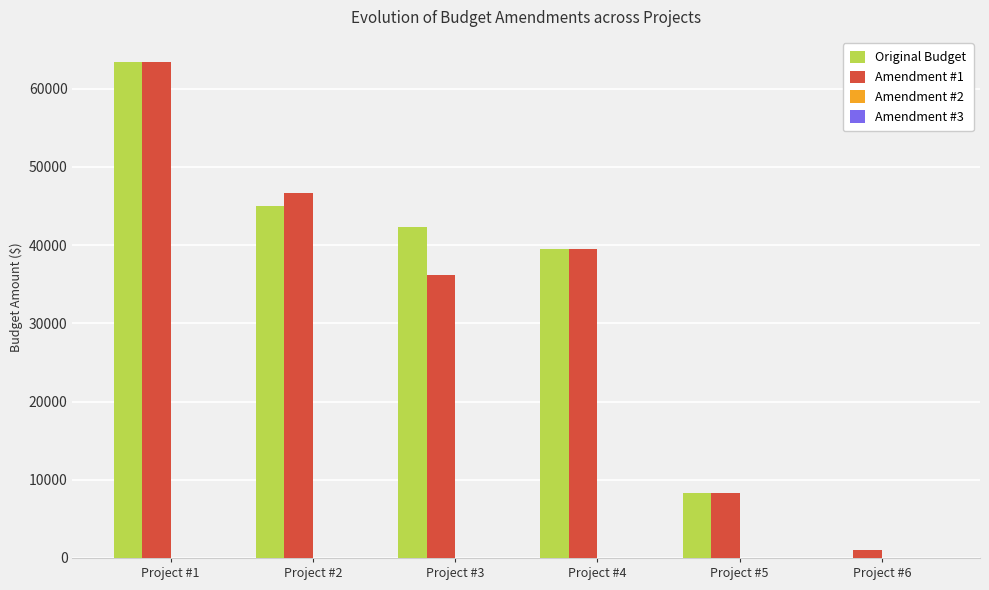

What is the greatest value displayed?

63439.4